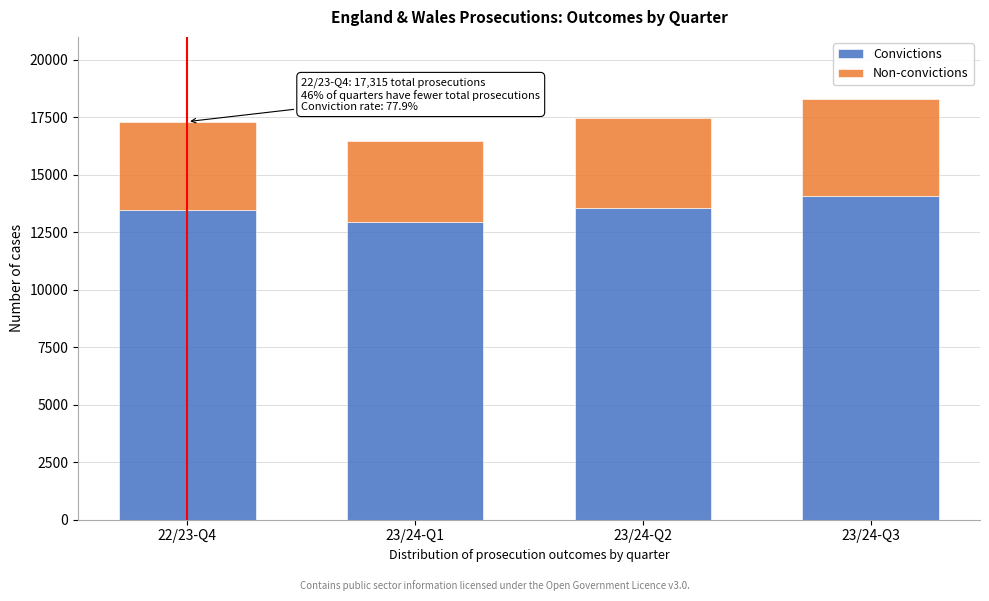

Reading left to right, transcribe the values for Convictions.

13487	12932	13571	14075